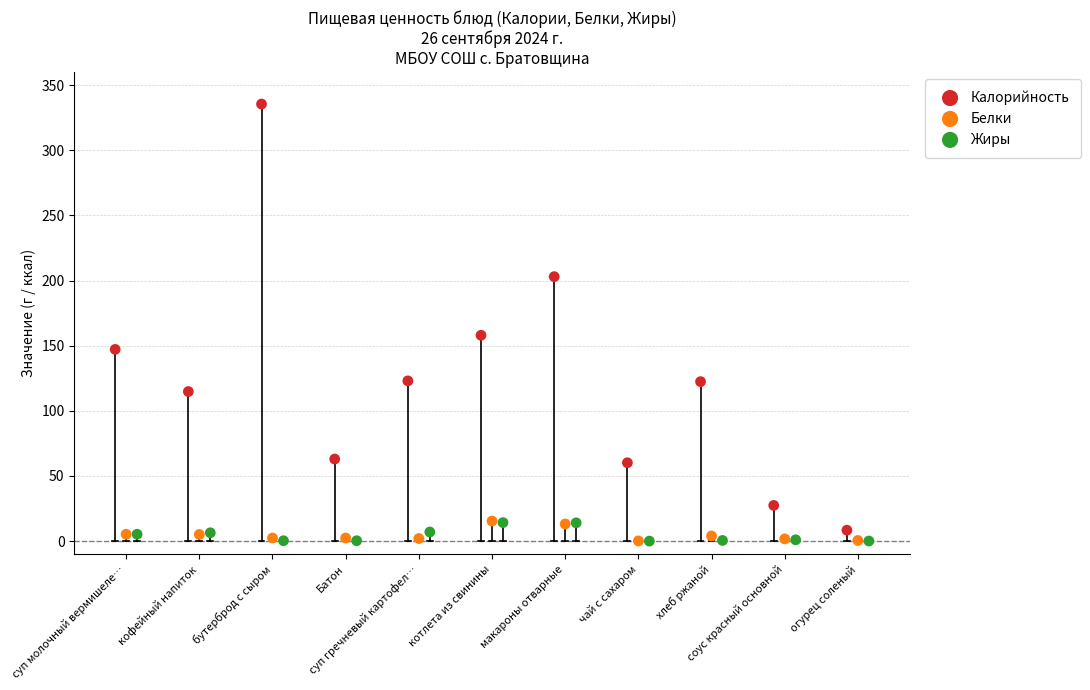

Which series has the largest Y range (max minus min)?

Калорийность